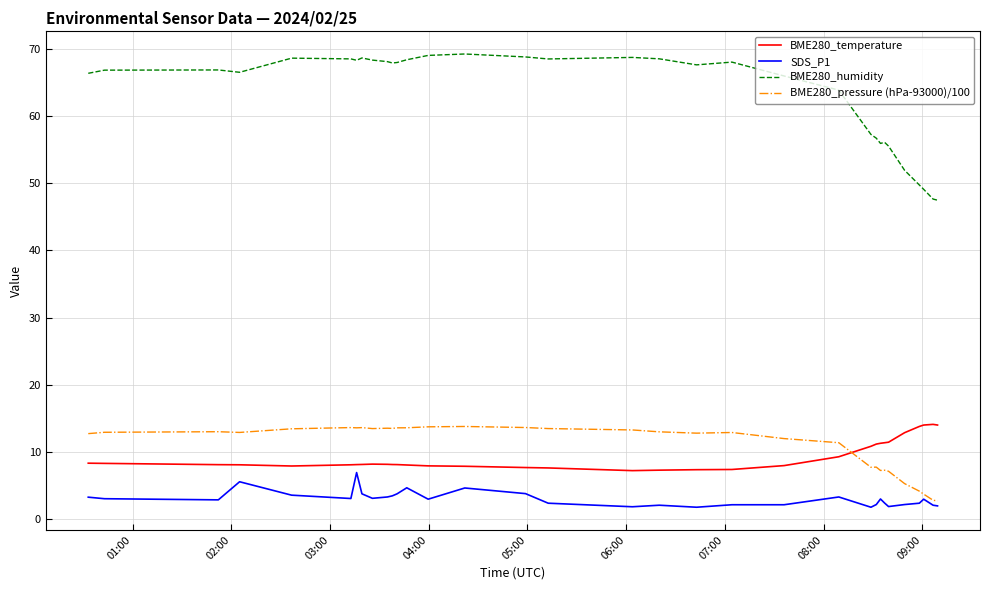

True or false: BME280_temperature and SDS_P1 intersect in this chart.

False